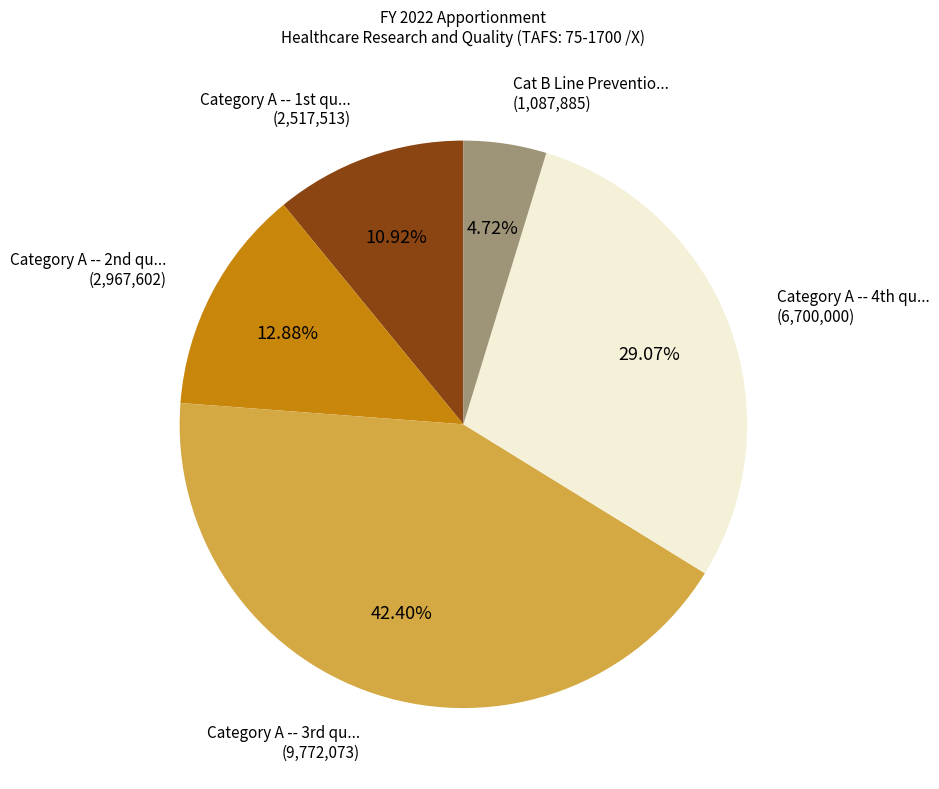

Count the number of slices in the pie.

5